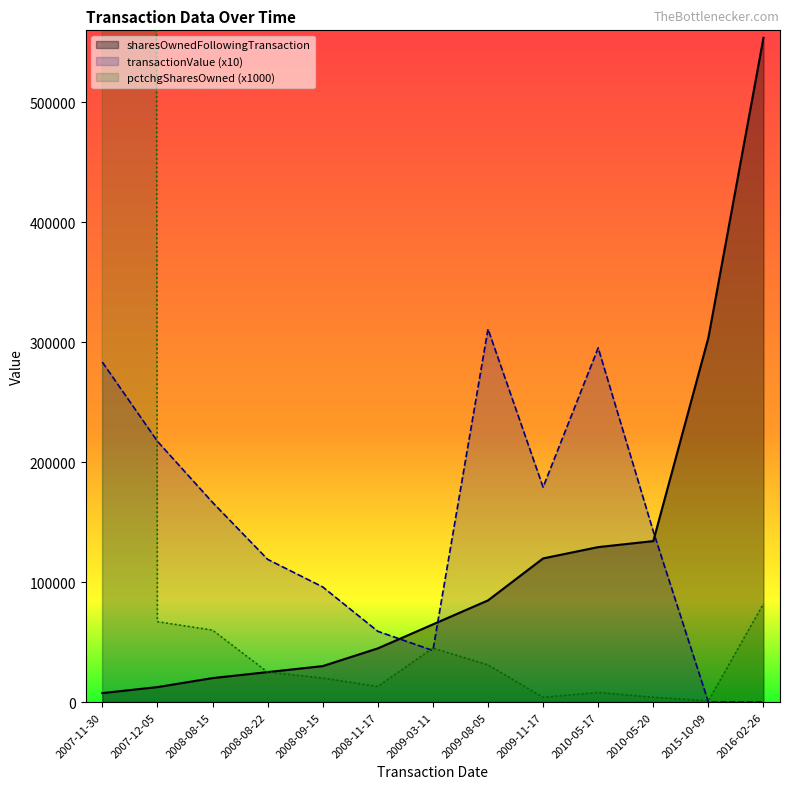

What is the difference between the sharesOwnedFollowingTransaction values at 2009-11-17 and 2008-08-15?

99768